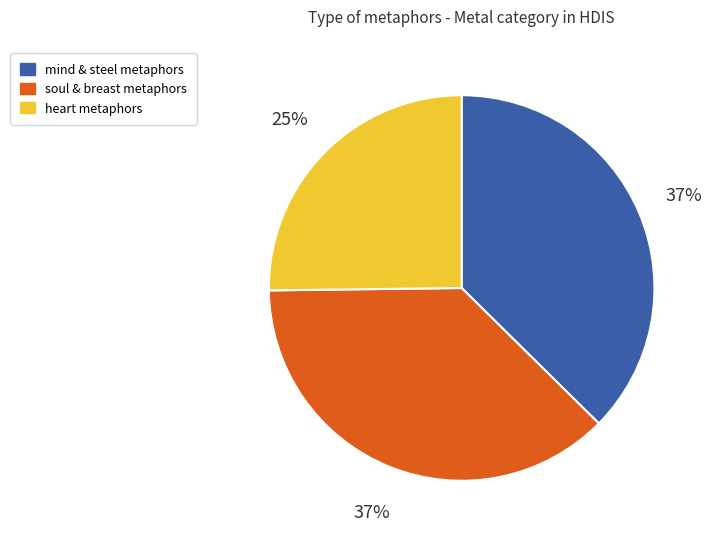

Does any single category account for the majority?

No